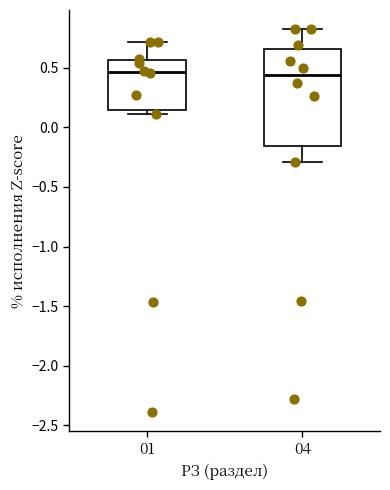

Where is the lower edge of the box at x = 01 on the y-axis? The values are not printed on the chart, so give them approximately, as read against the axis.

0.15